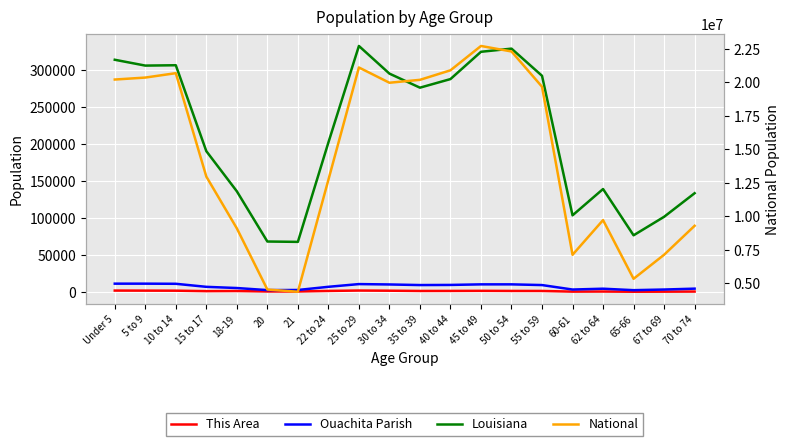

Where does the National series first go above 19664805?

Under 5